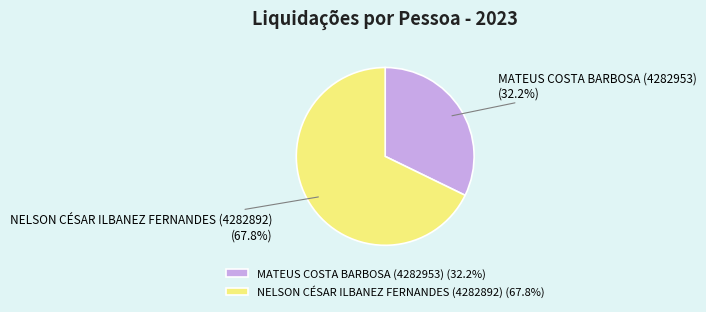

Between NELSON CÉSAR ILBANEZ FERNANDES (4282892) and MATEUS COSTA BARBOSA (4282953), which is larger?

NELSON CÉSAR ILBANEZ FERNANDES (4282892)